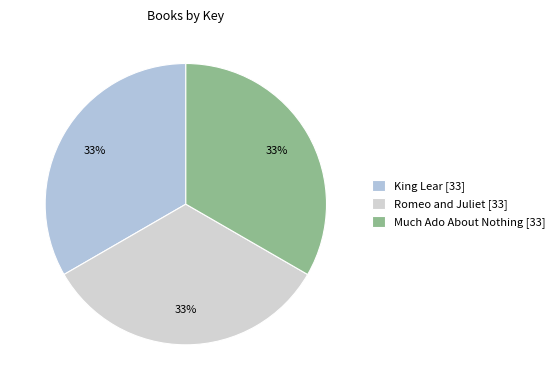

Combined, do King Lear and Romeo and Juliet account for over 50%?

Yes